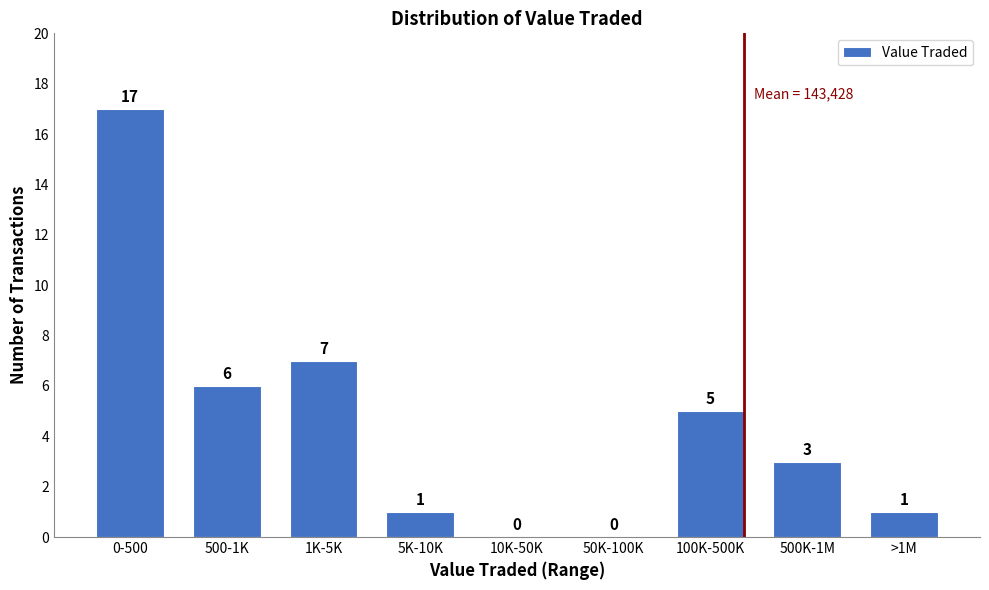

Reading left to right, extract all data points from this chart.

0-500=17	500-1K=6	1K-5K=7	5K-10K=1	10K-50K=0	50K-100K=0	100K-500K=5	500K-1M=3	>1M=1